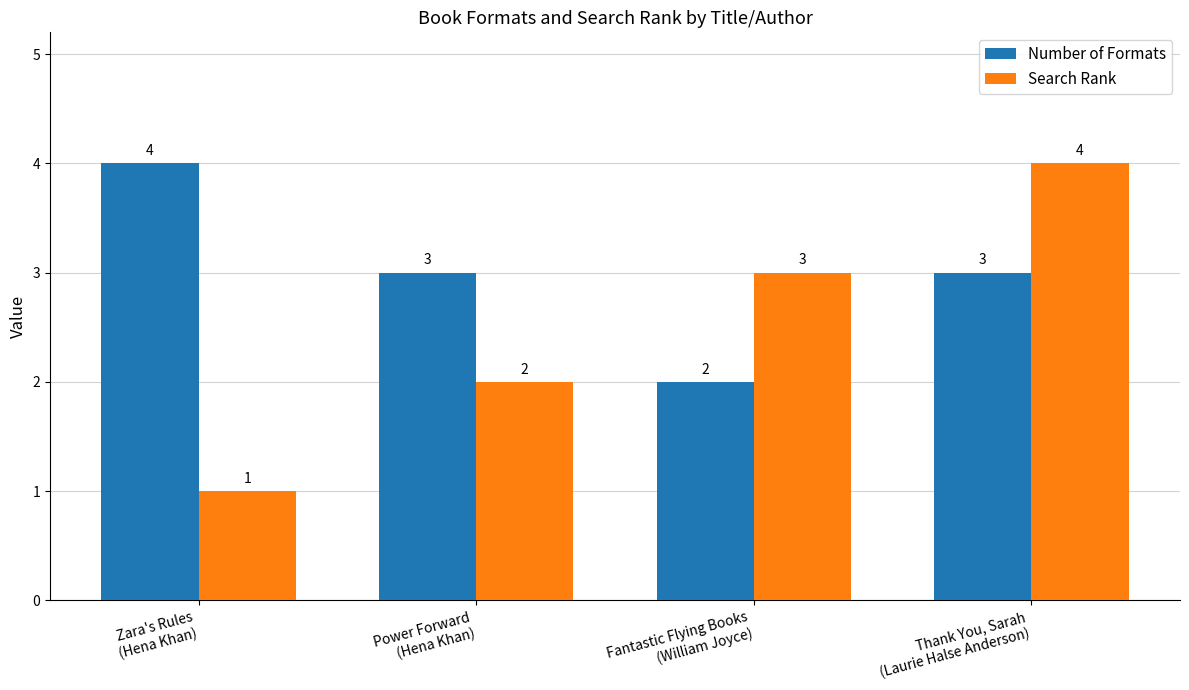

At how many categories does at least one series exceed 1?

4